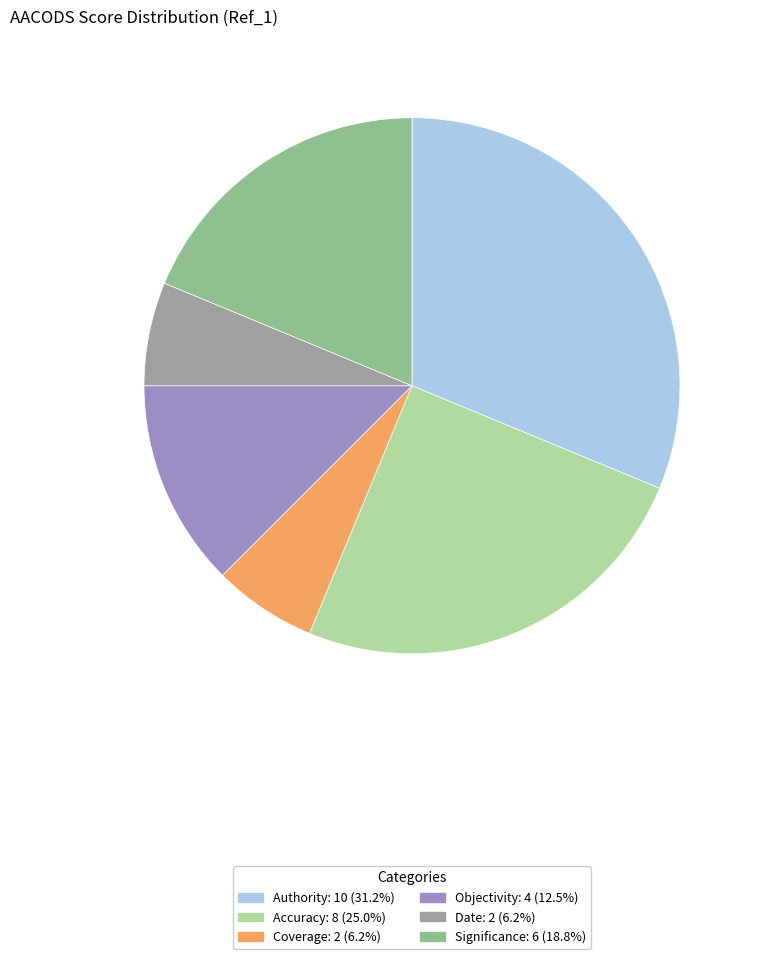

Count the number of slices in the pie.

6